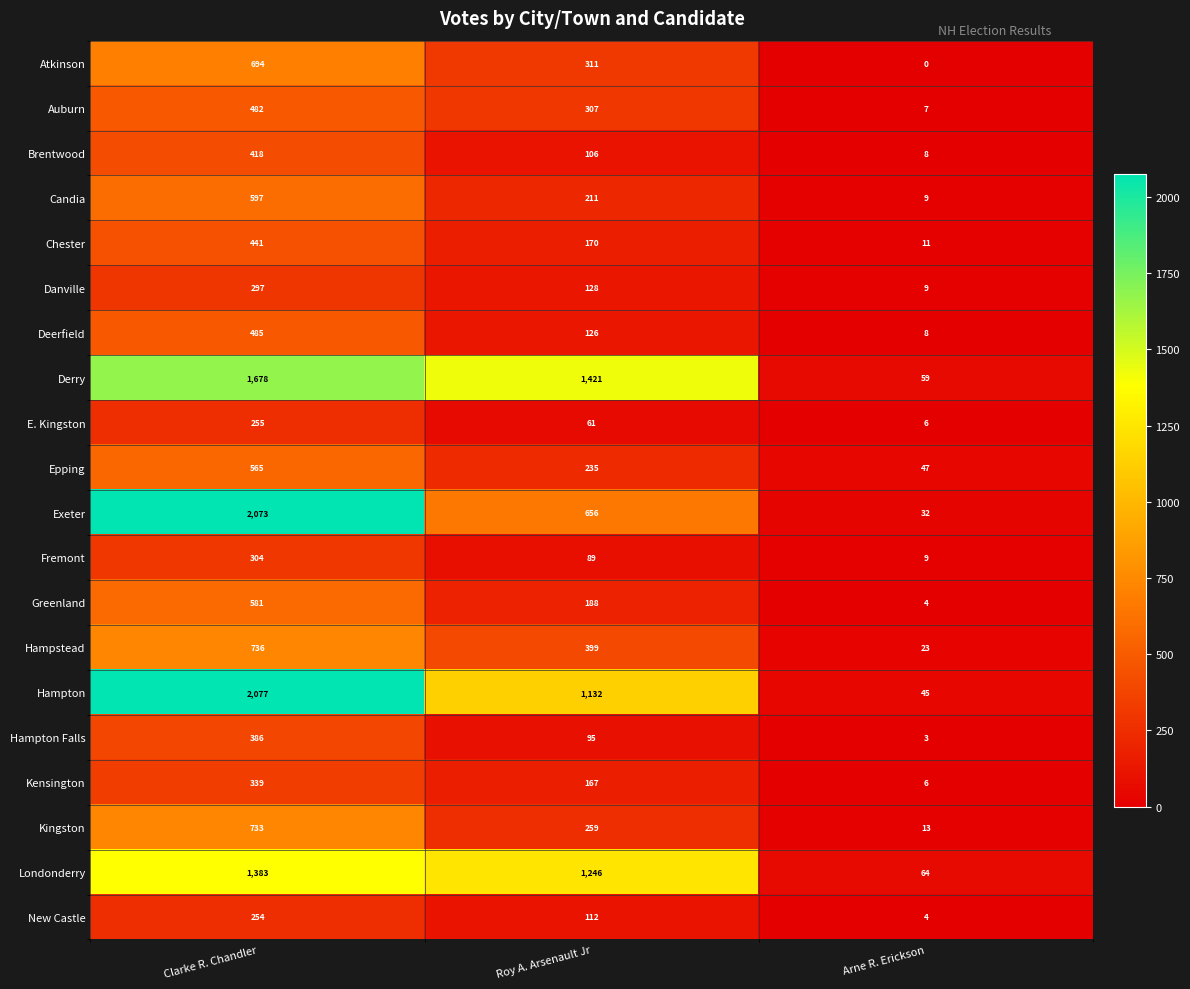

How many series are shown in this chart?

20